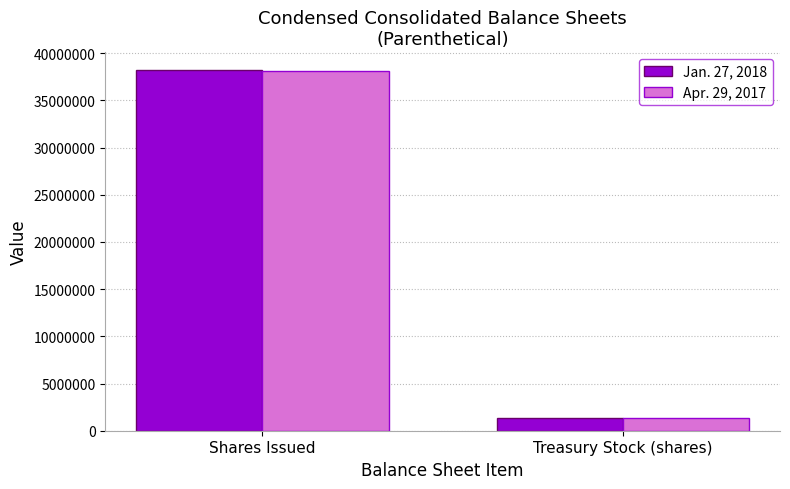

Is it true that Jan. 27, 2018 equals 1346624 at Treasury Stock (shares)?

True